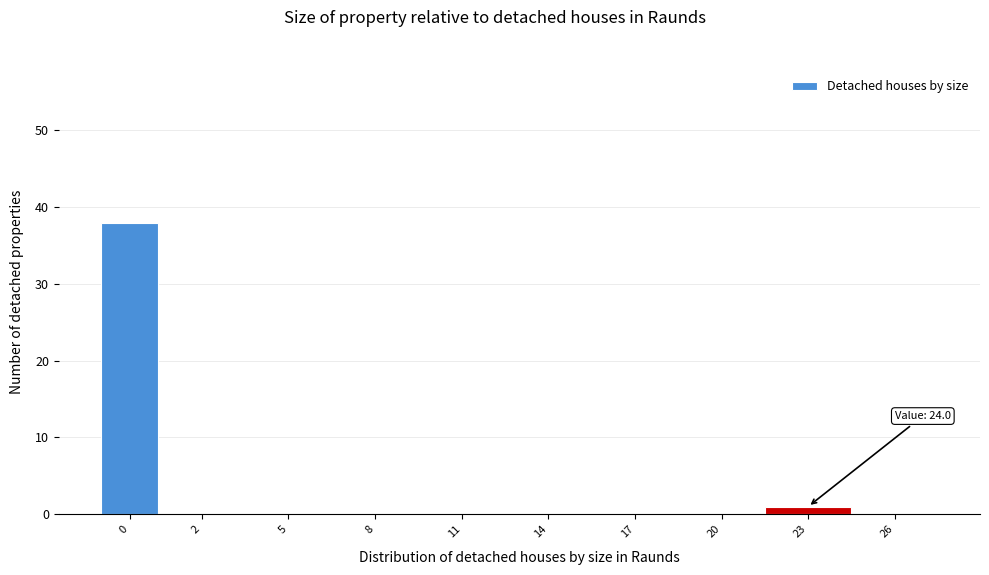

Reading left to right, list all the values displayed in this chart.

0=38	2=0	5=0	8=0	11=0	14=0	17=0	20=0	23=1	26=0